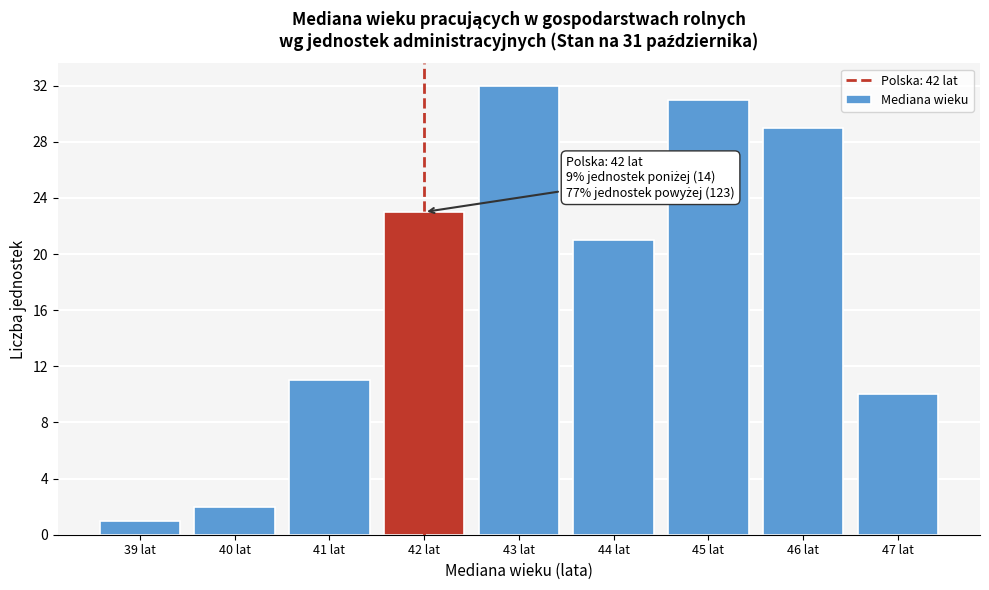

Which range on the x-axis has the tallest bar?

42.5 to 43.5